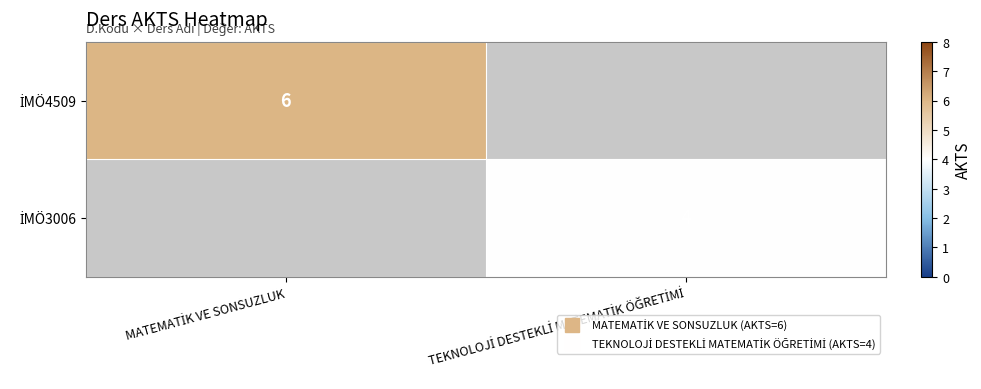

How many distinct data groups are displayed?

2